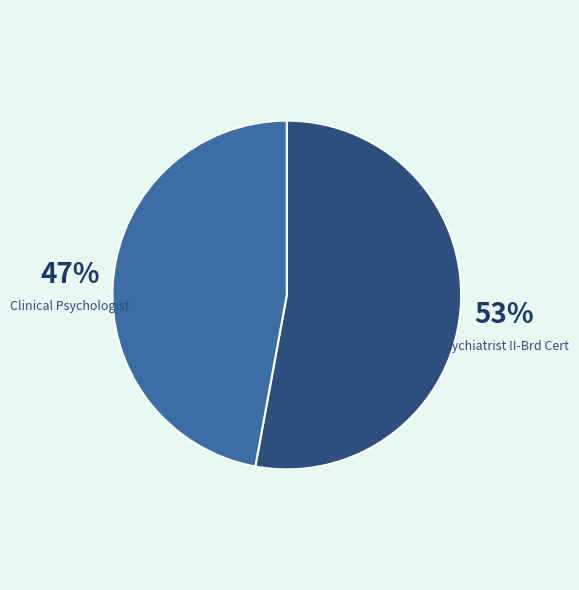

Count the number of slices in the pie.

2